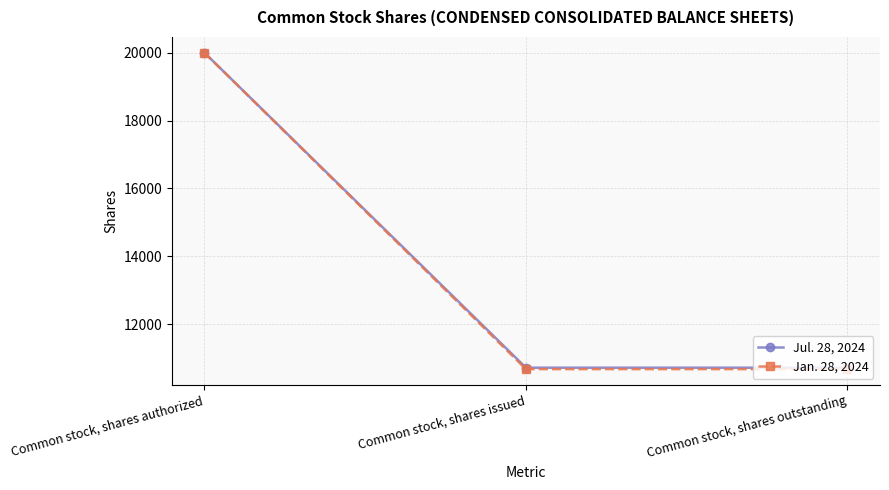

List the series in order of their overall mean, highest first.

Jul. 28, 2024, Jan. 28, 2024